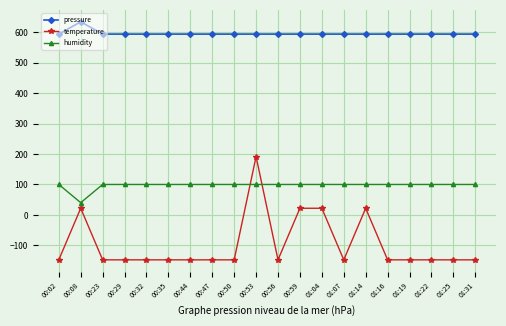

What is the value of the humidity point at the 16th from the left?

100.0